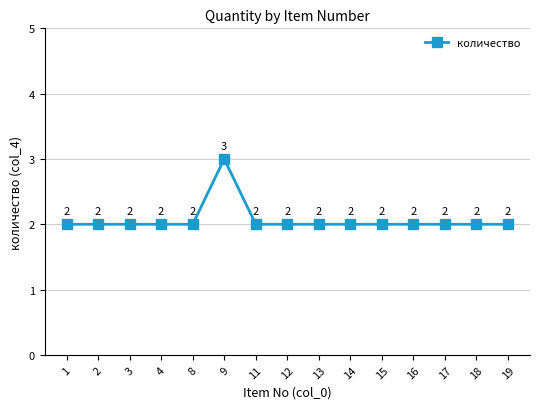

Which category has the highest value across all series?

9